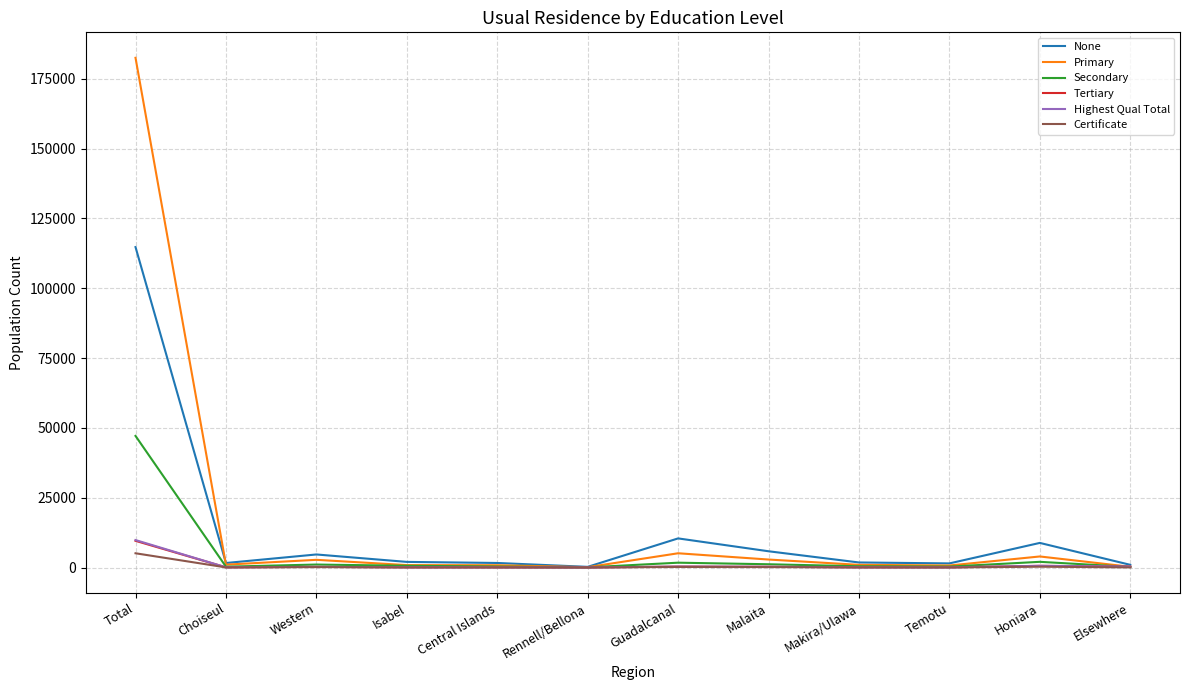

What is the total value across all series at Elsewhere?

2138